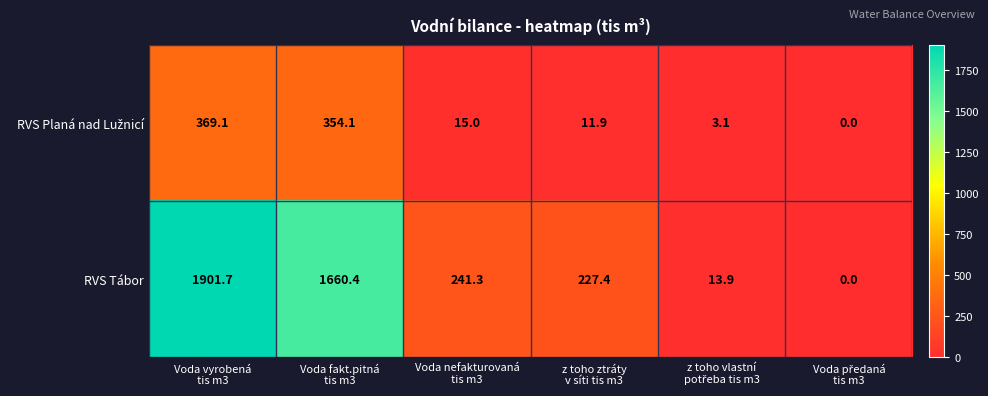

What is the maximum value for RVS Tábor?

1901.7